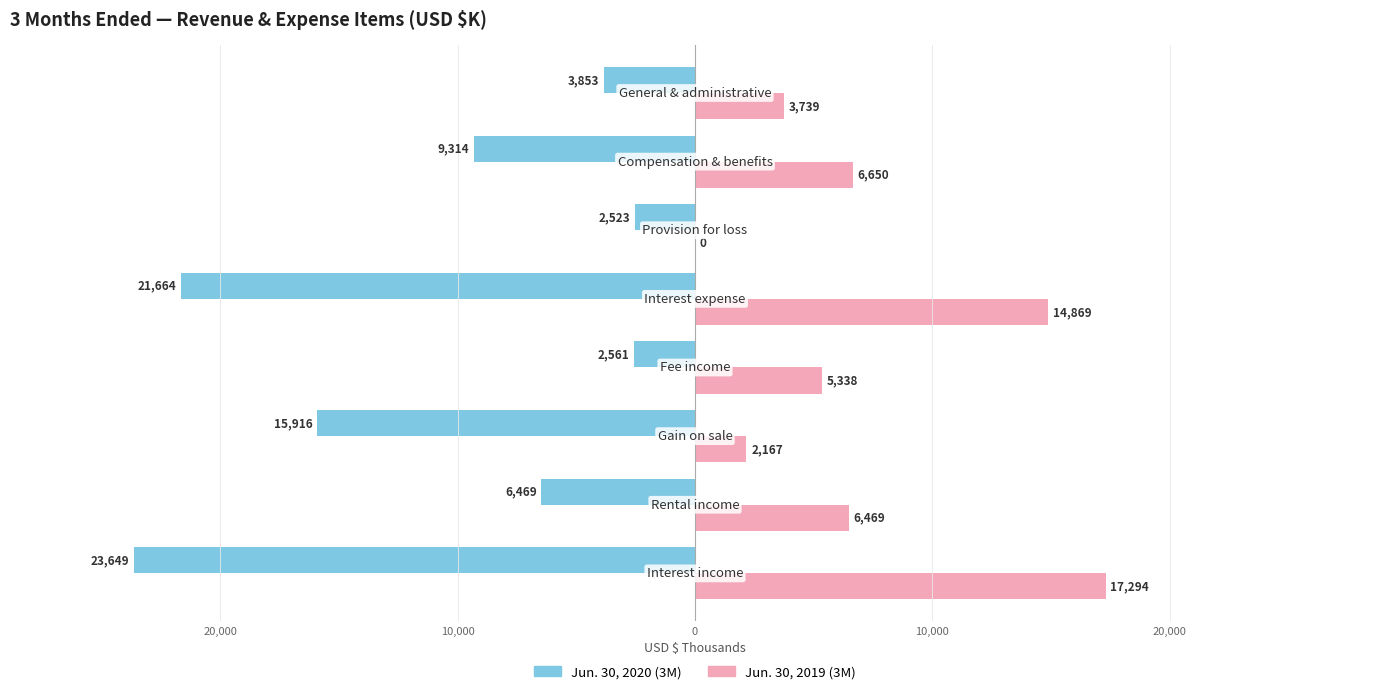

What are all the series names shown in the legend?

Jun. 30, 2020 (3M), Jun. 30, 2019 (3M)